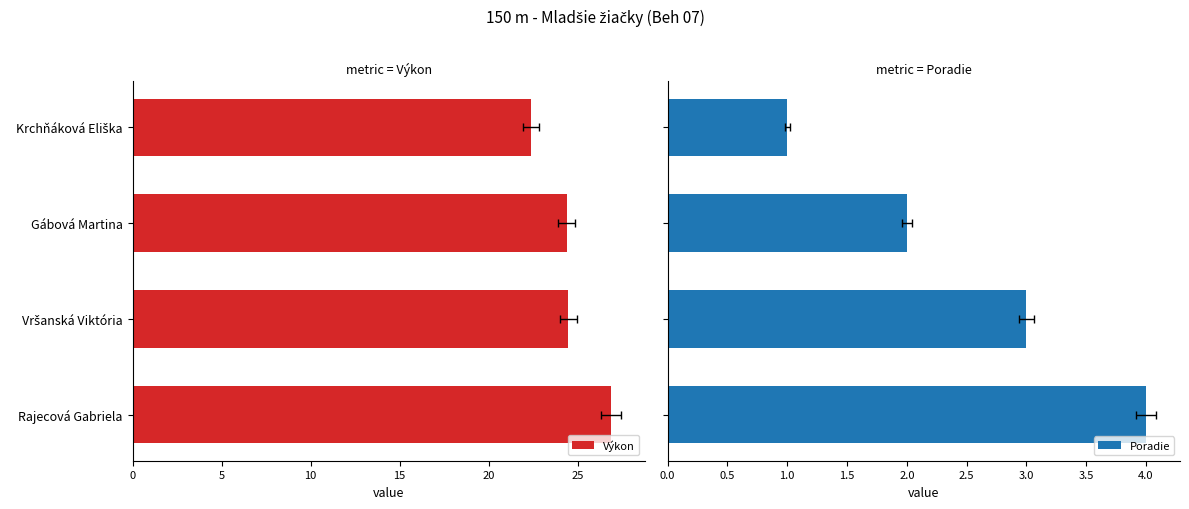

Which series has the largest total across all categories?

Výkon